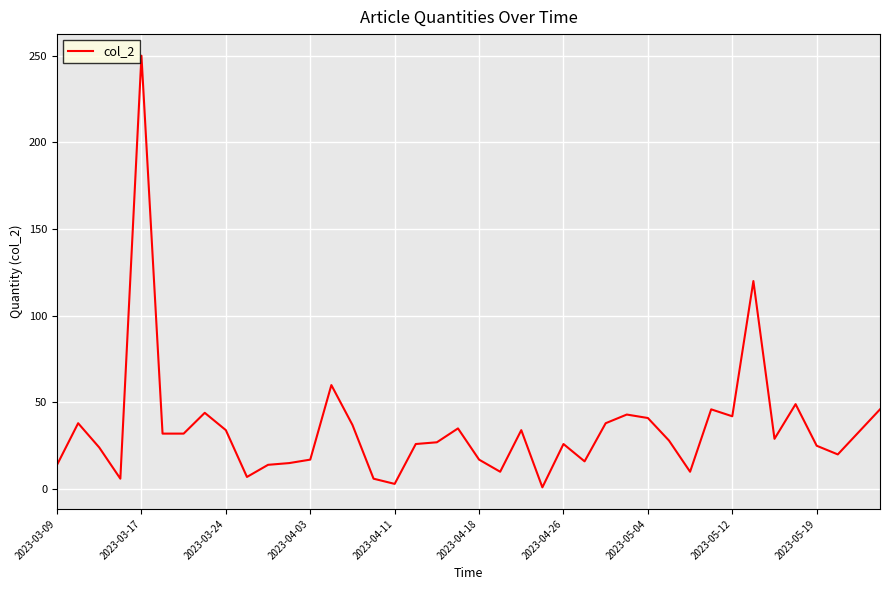

What is the difference between the maximum and minimum values?

249